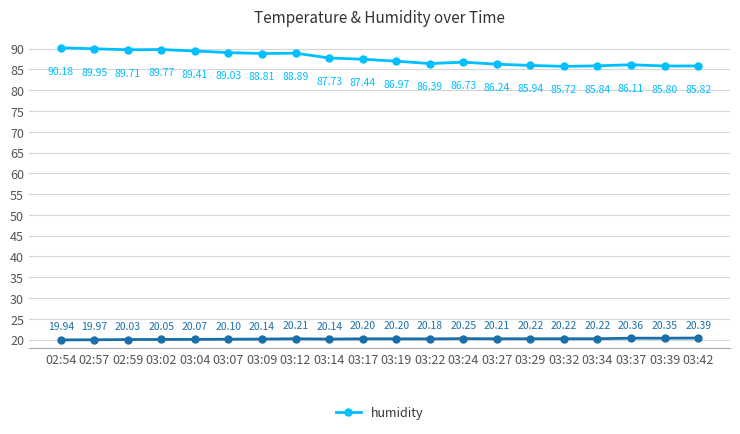

What is the total value across all series at 03:07?

109.1